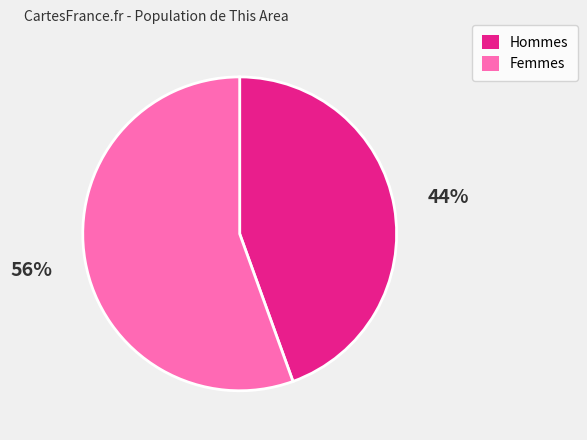

Which has a higher value, Hommes or Femmes?

Femmes